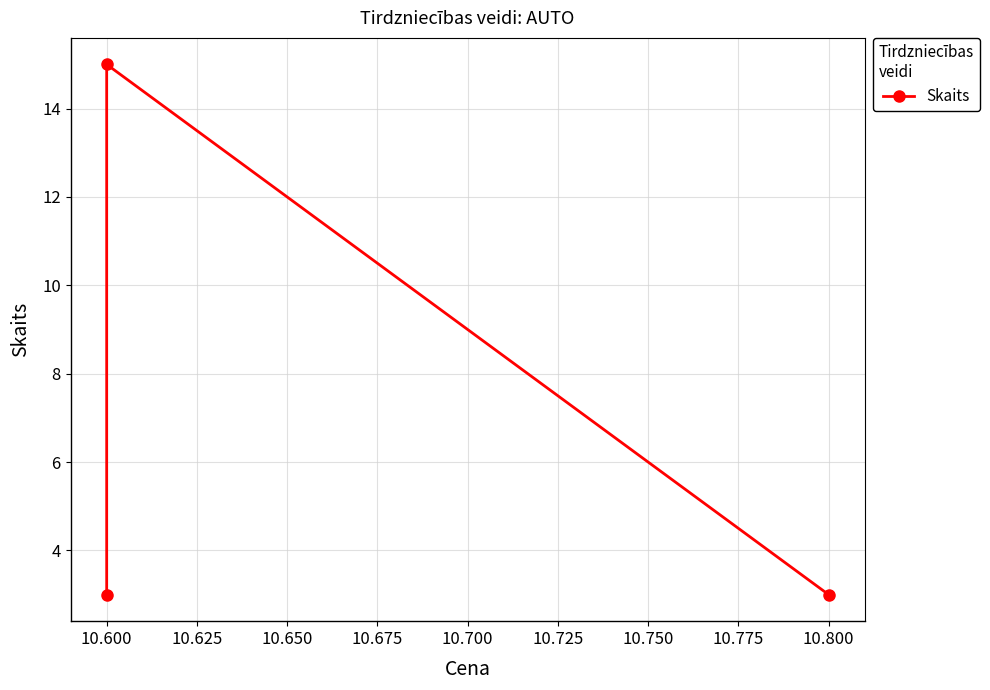

Does the chart have visible grid lines?

Yes